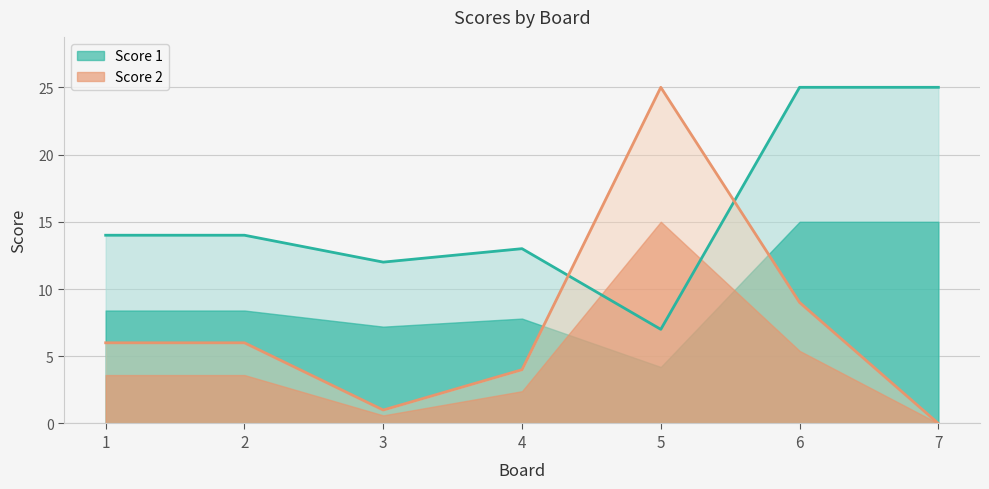

Which series has the largest range (max minus min)?

Score 2